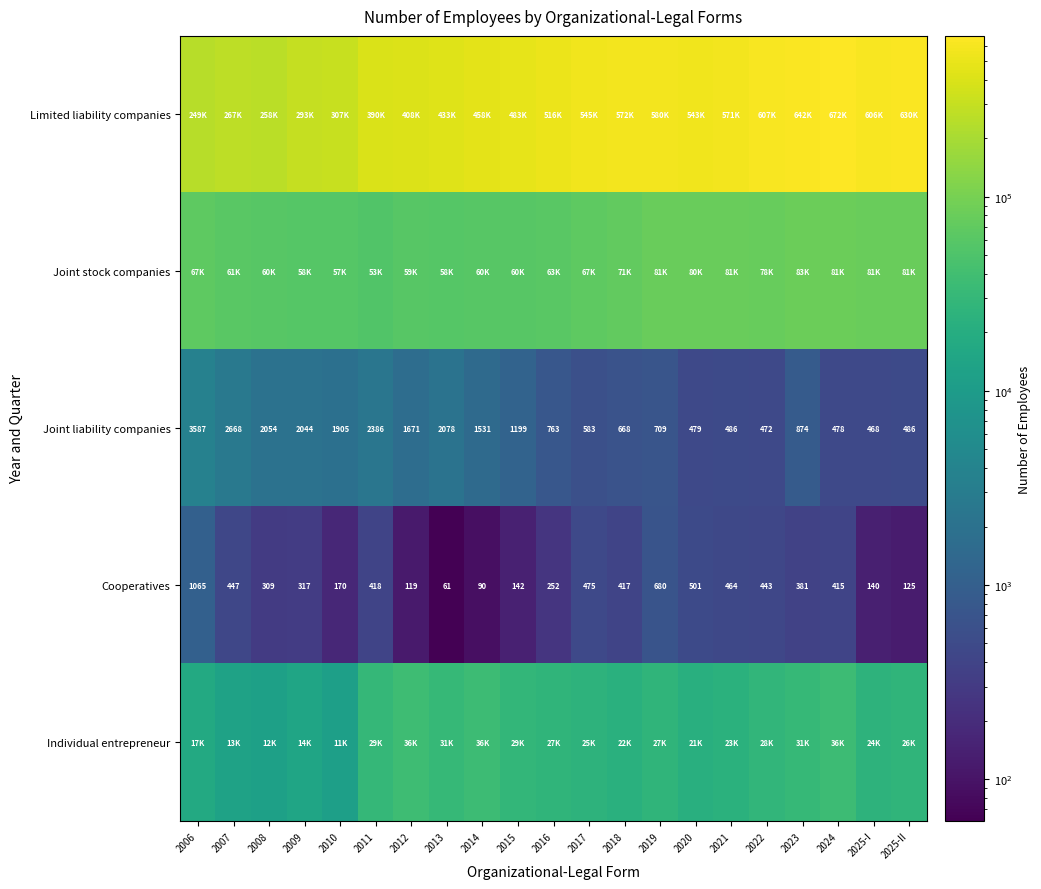

What is the difference between the highest and lowest values at 2011?

390174